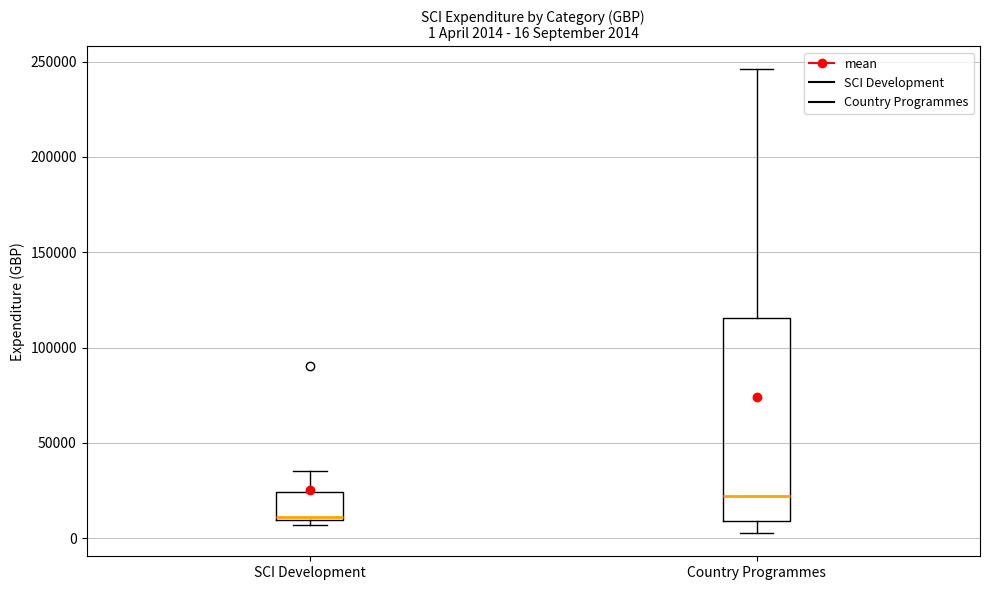

Which box is the tallest, from its lower edge to its upper edge?

Country Programmes